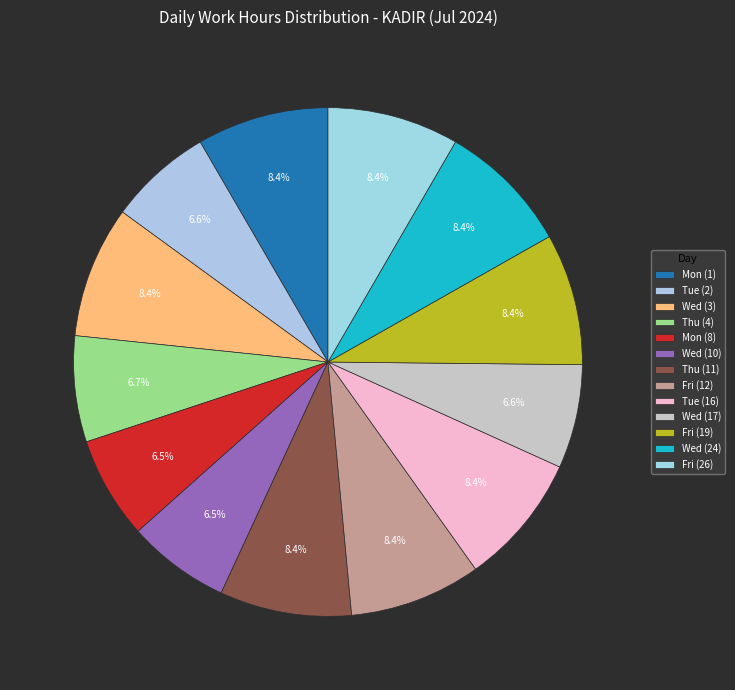

To the nearest percent, what is the difference between the largest and smallest slice percentages?

2%